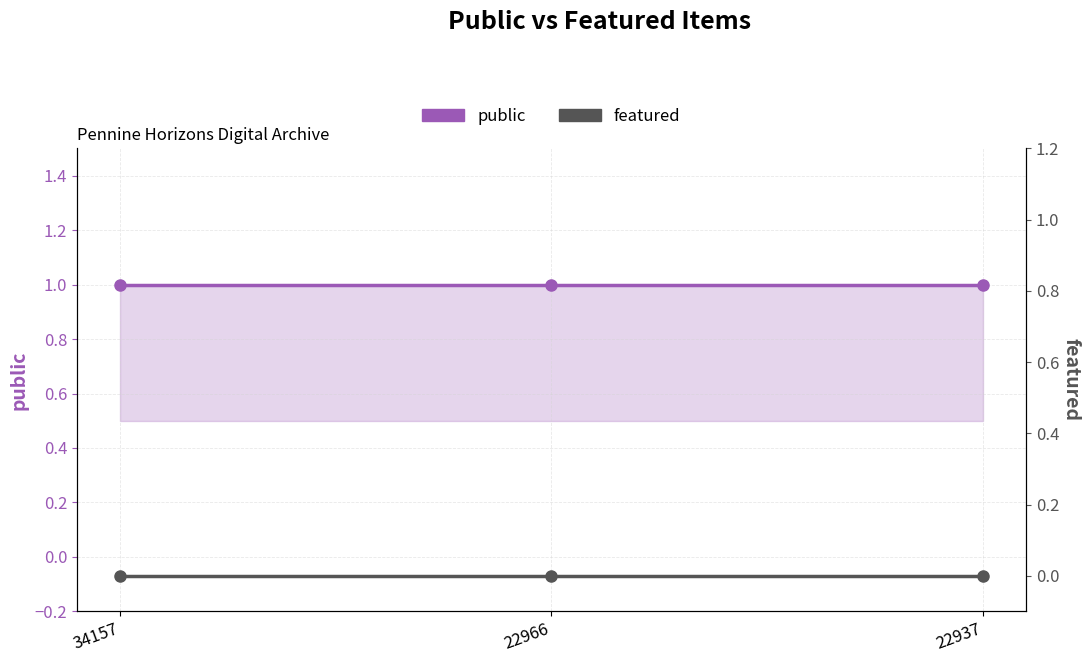

Count the number of data series in this chart.

2